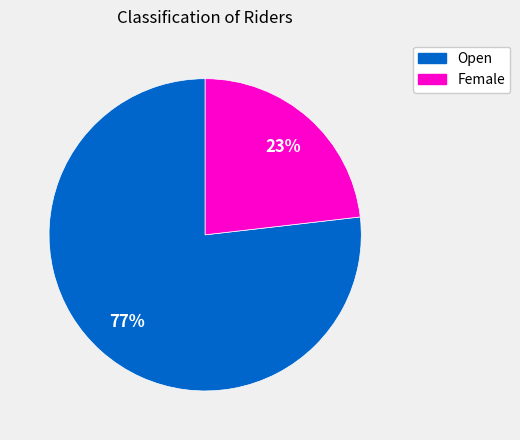

Rank the categories by value from lowest to highest.

Female, Open